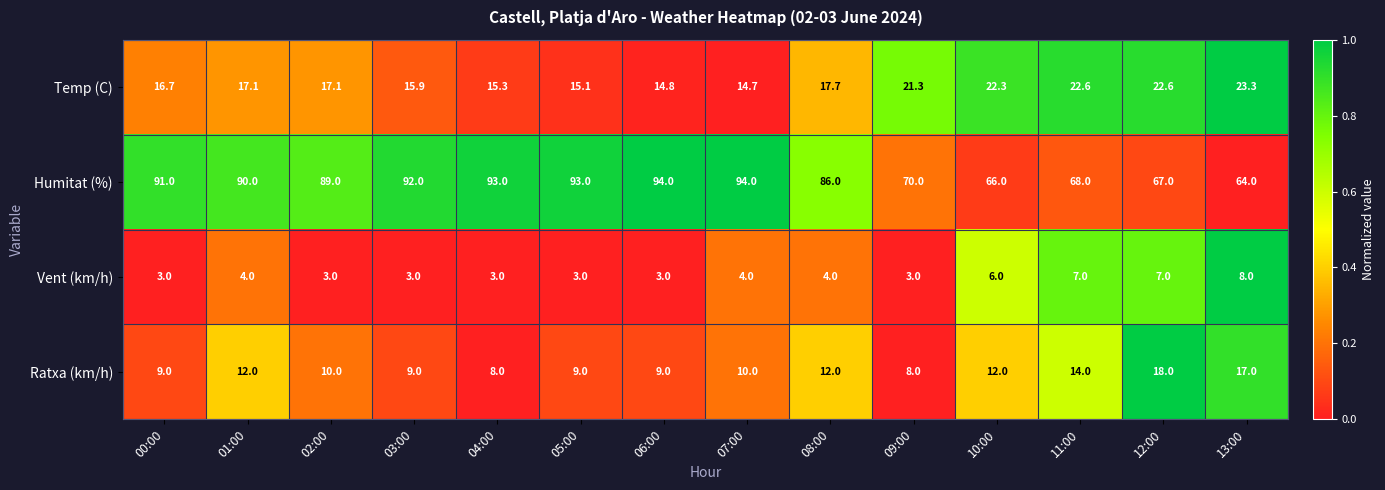

At how many categories does at least one series exceed 19?

14